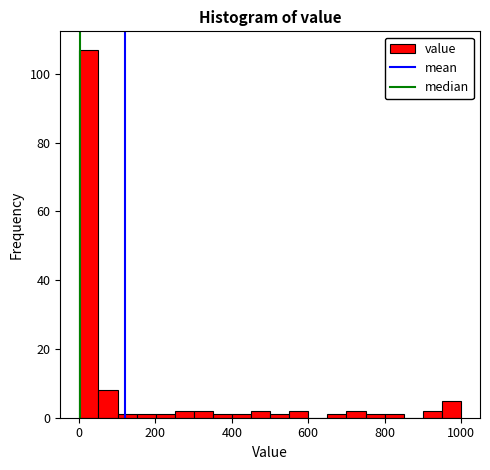

Around what value on the x-axis is the tallest bar? Give the approximate position of its centre, as read against the axis.

20